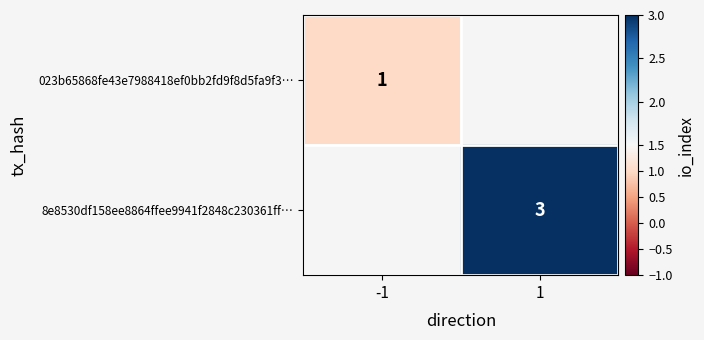

The 023b65868fe43e7988418ef0bb2fd9f8d5fa9f3… series shows 1 at -1. True or false?

True